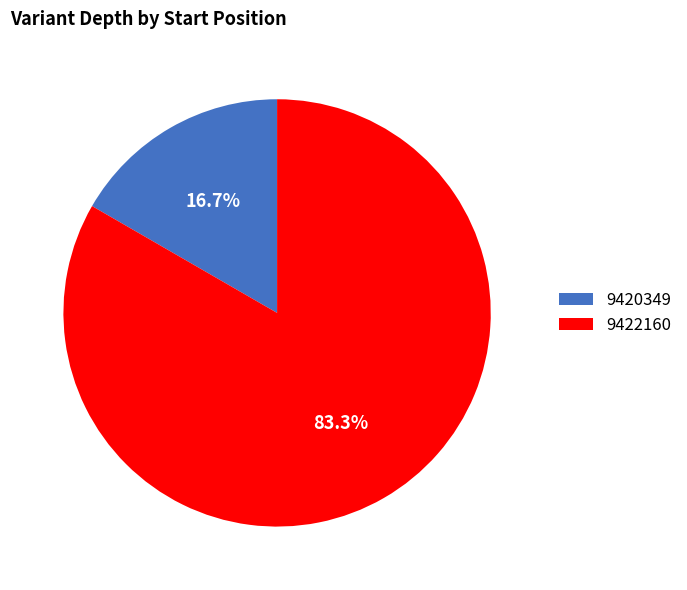

To the nearest percent, what percentage of the pie is 9422160?

83%